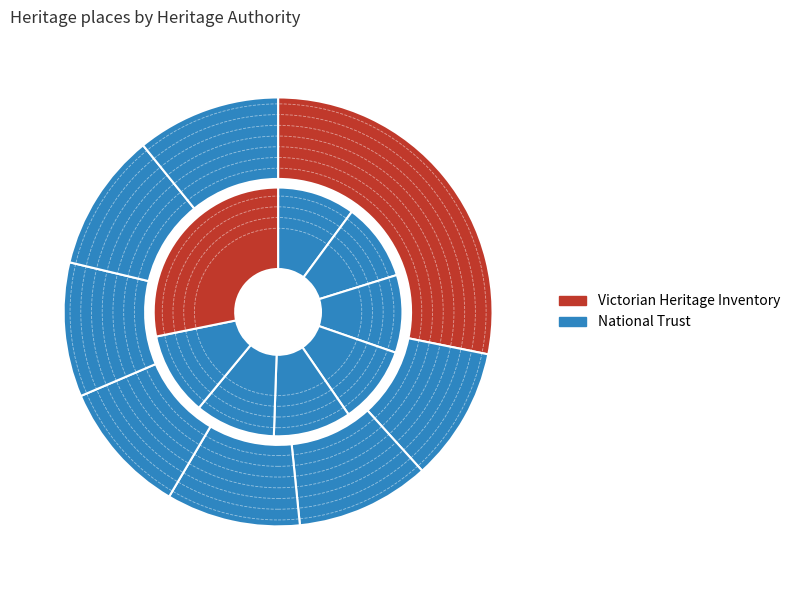

How many segments does this pie chart have?

8